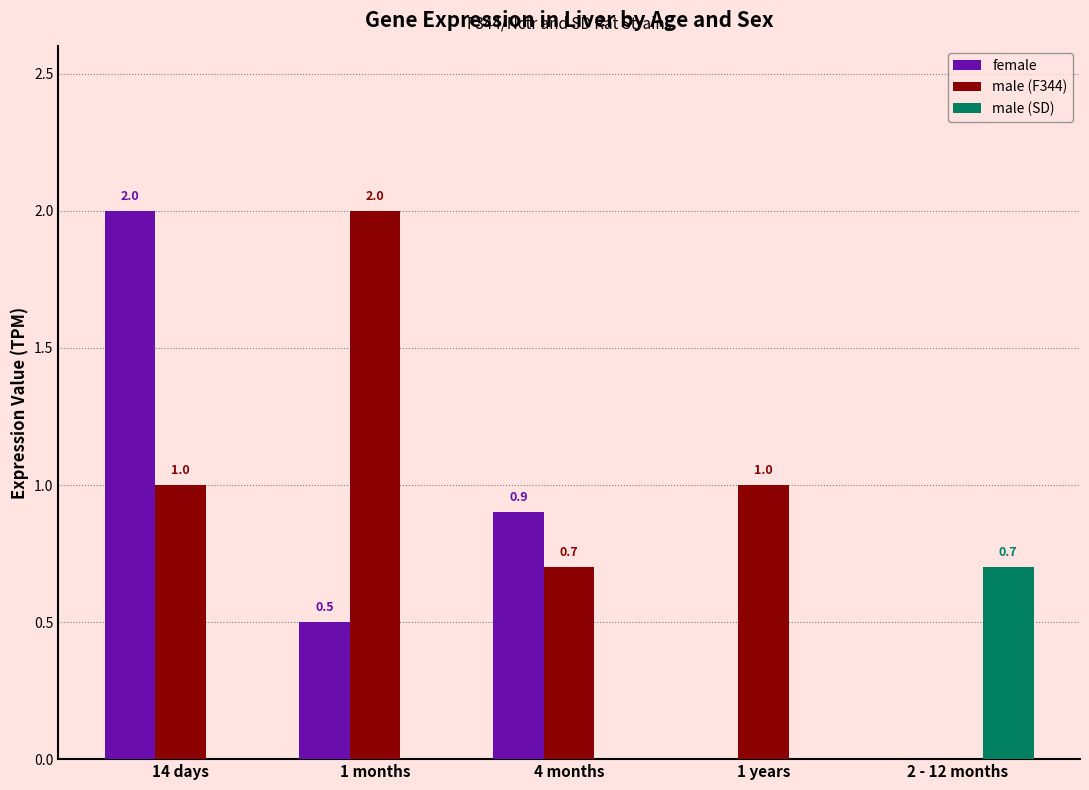

How many groups of bars are there?

5